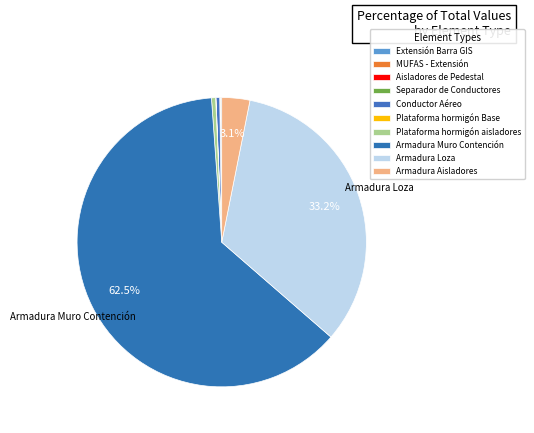

How many segments does this pie chart have?

10